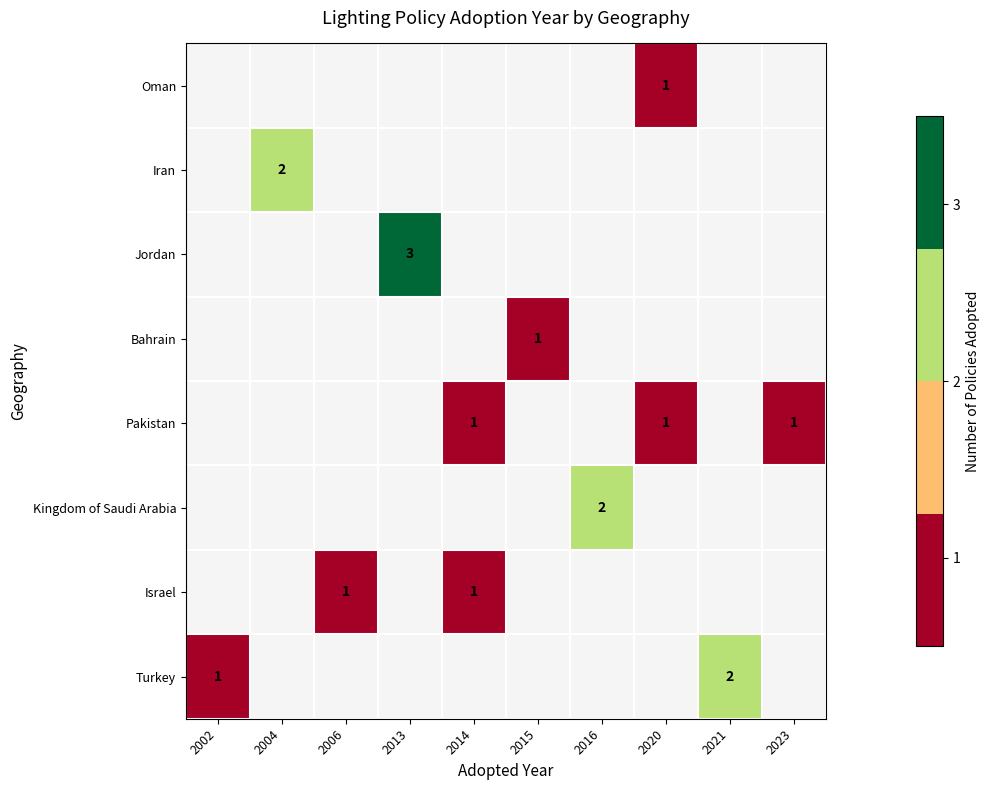

True or false: Pakistan has a value of 2 at 2023.

False